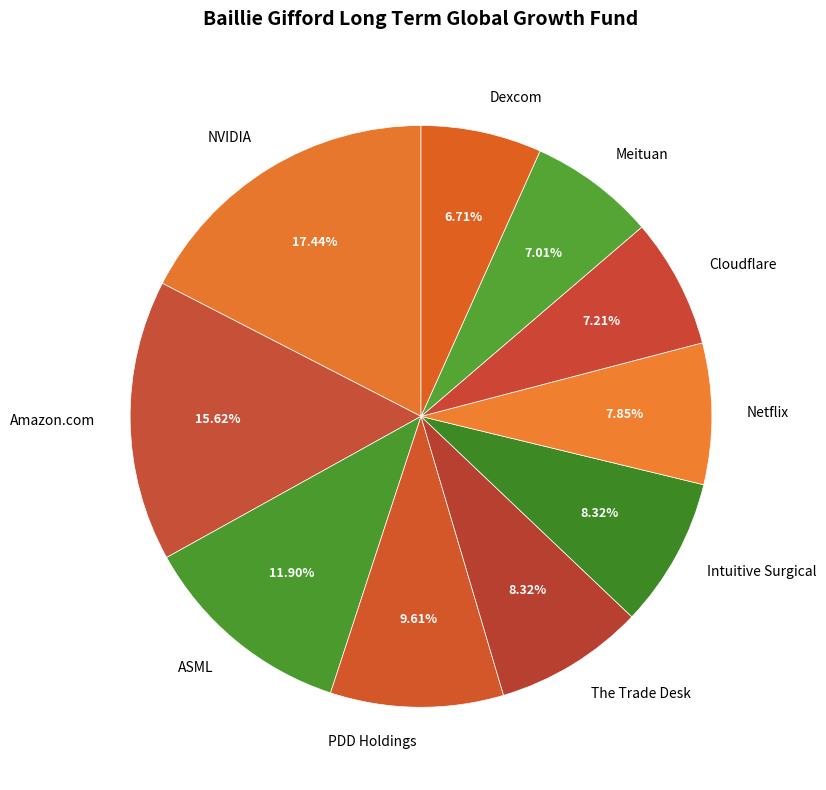

Approximately how many times larger is the value at Netflix compared to Cloudflare?

1.1